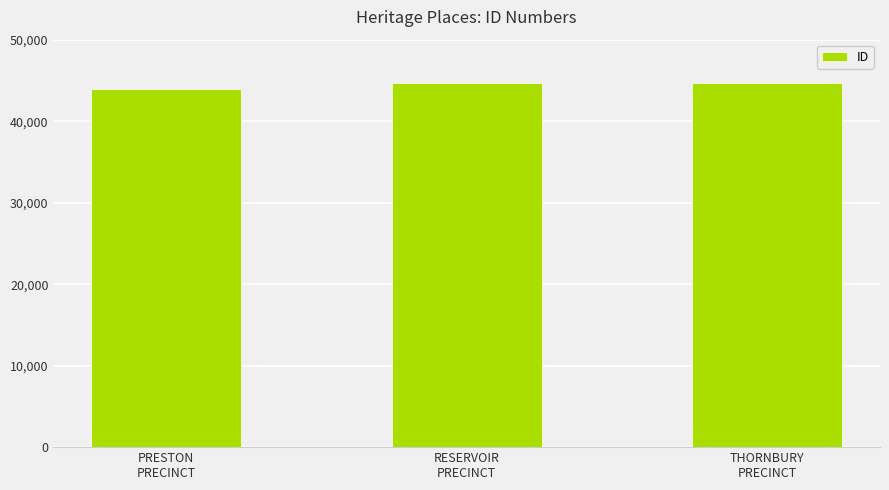

What is the average value?

44473